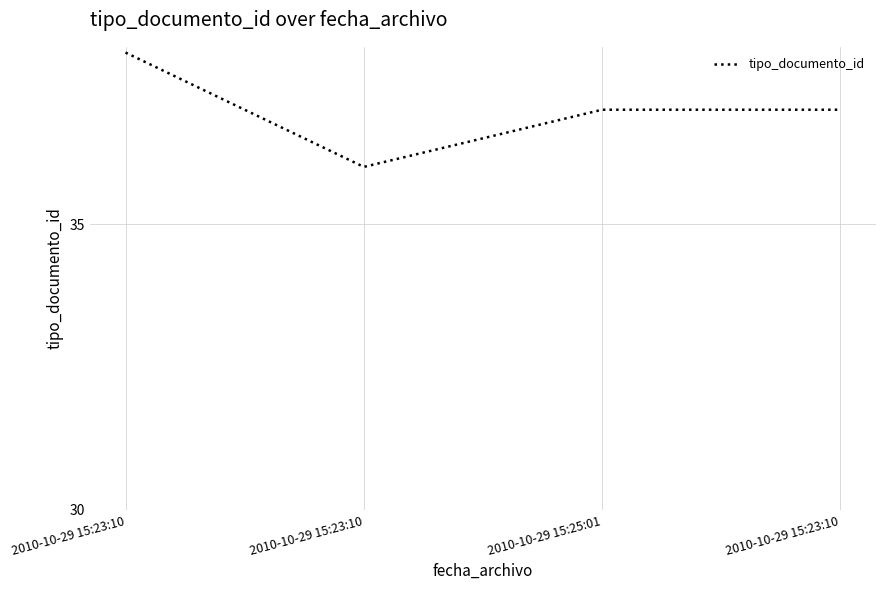

Reading left to right, extract all data points from this chart.

2010-10-29 15:23:10=38	2010-10-29 15:23:10=36	2010-10-29 15:25:01=37	2010-10-29 15:23:10=37